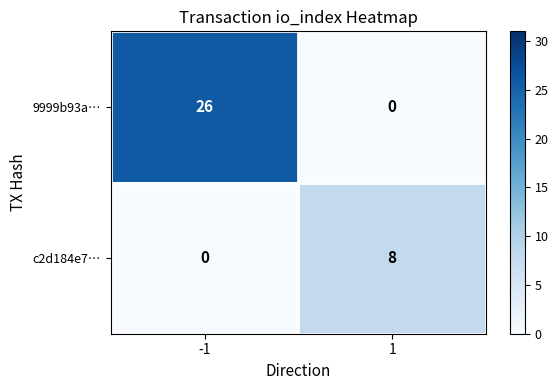

What is the maximum value shown in the chart?

26